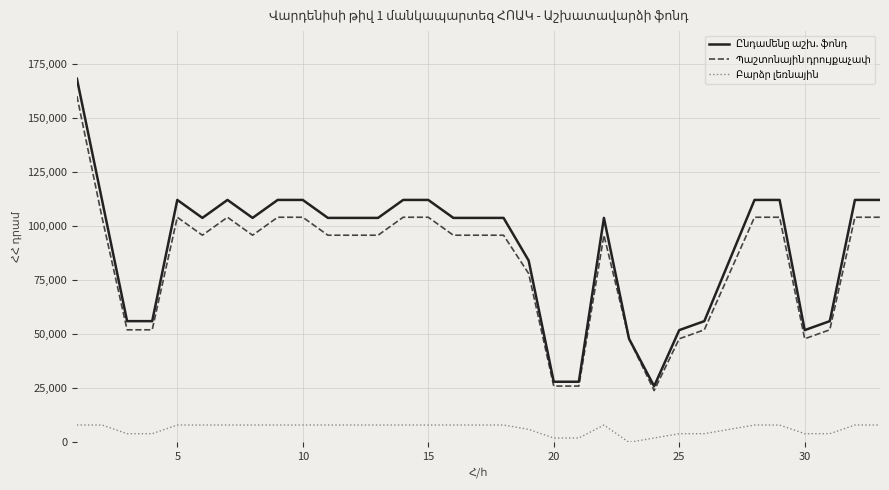

What is the maximum value shown in the chart?

168000